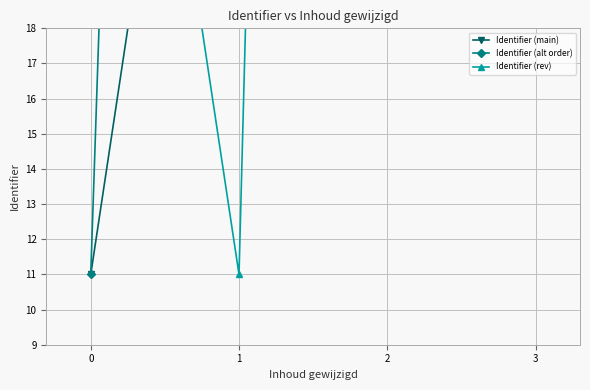

Rank the series at 2 from highest to lowest value.

Identifier (rev), Identifier (main), Identifier (alt order)